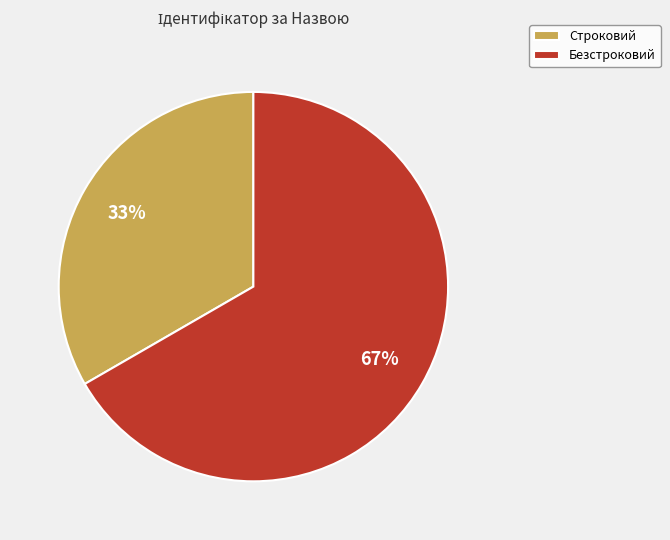

Approximately how many times larger is the value at Строковий compared to Безстроковий?

0.5